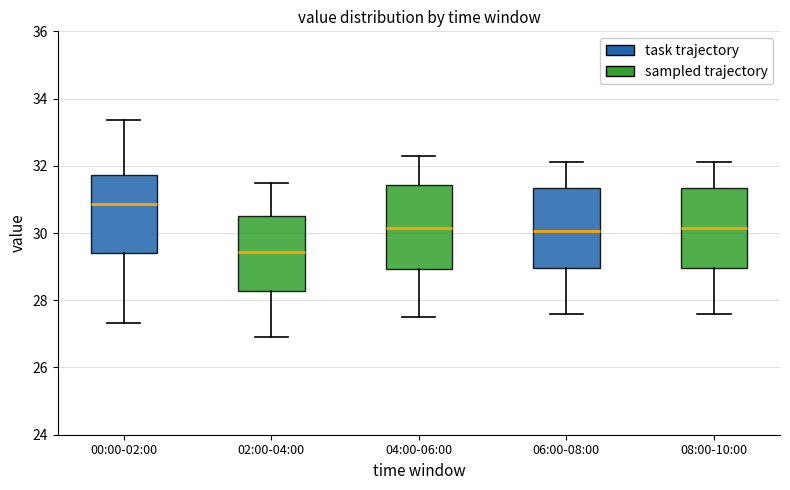

Reading left to right, read every box against the y-axis: the position of its median line, the range the box covers, and the ends of its whiskers. The values are not printed on the chart, so give them approximately, as read against the axis.

00:00-02:00: median 30.8, box 29.4 to 31.8, whiskers 27.4 to 33.4
02:00-04:00: median 29.4, box 28.2 to 30.6, whiskers 27.0 to 31.6
04:00-06:00: median 30.2, box 29.0 to 31.4, whiskers 27.6 to 32.4
06:00-08:00: median 30.0, box 29.0 to 31.4, whiskers 27.6 to 32.2
08:00-10:00: median 30.2, box 29.0 to 31.4, whiskers 27.6 to 32.2